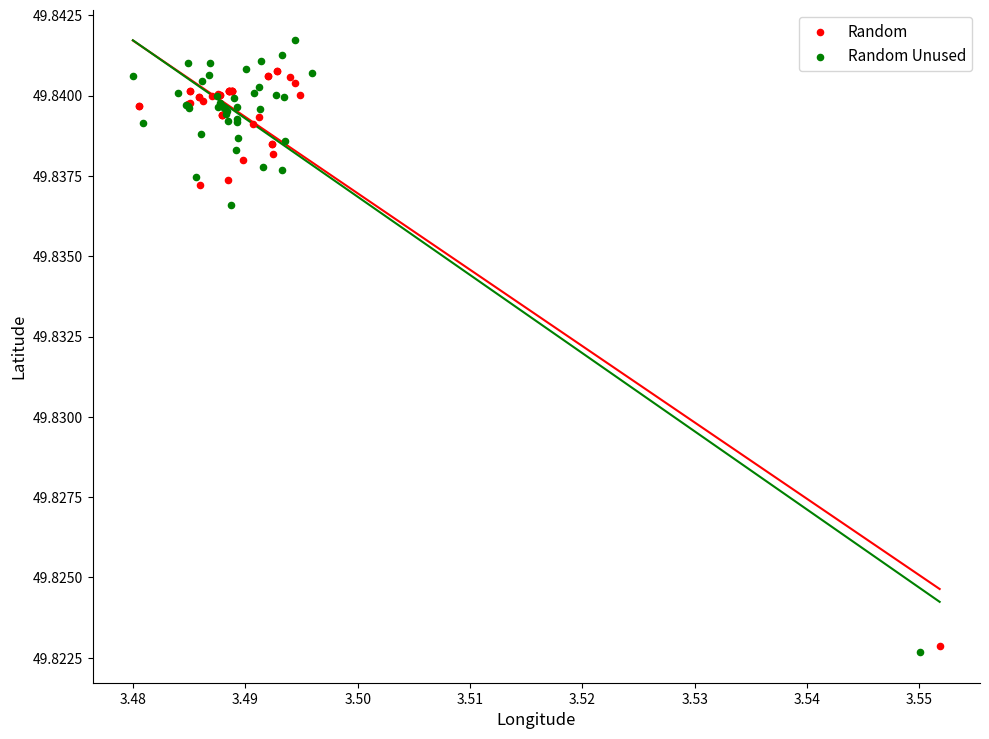

What are all the series names shown in the legend?

Random, Random Unused